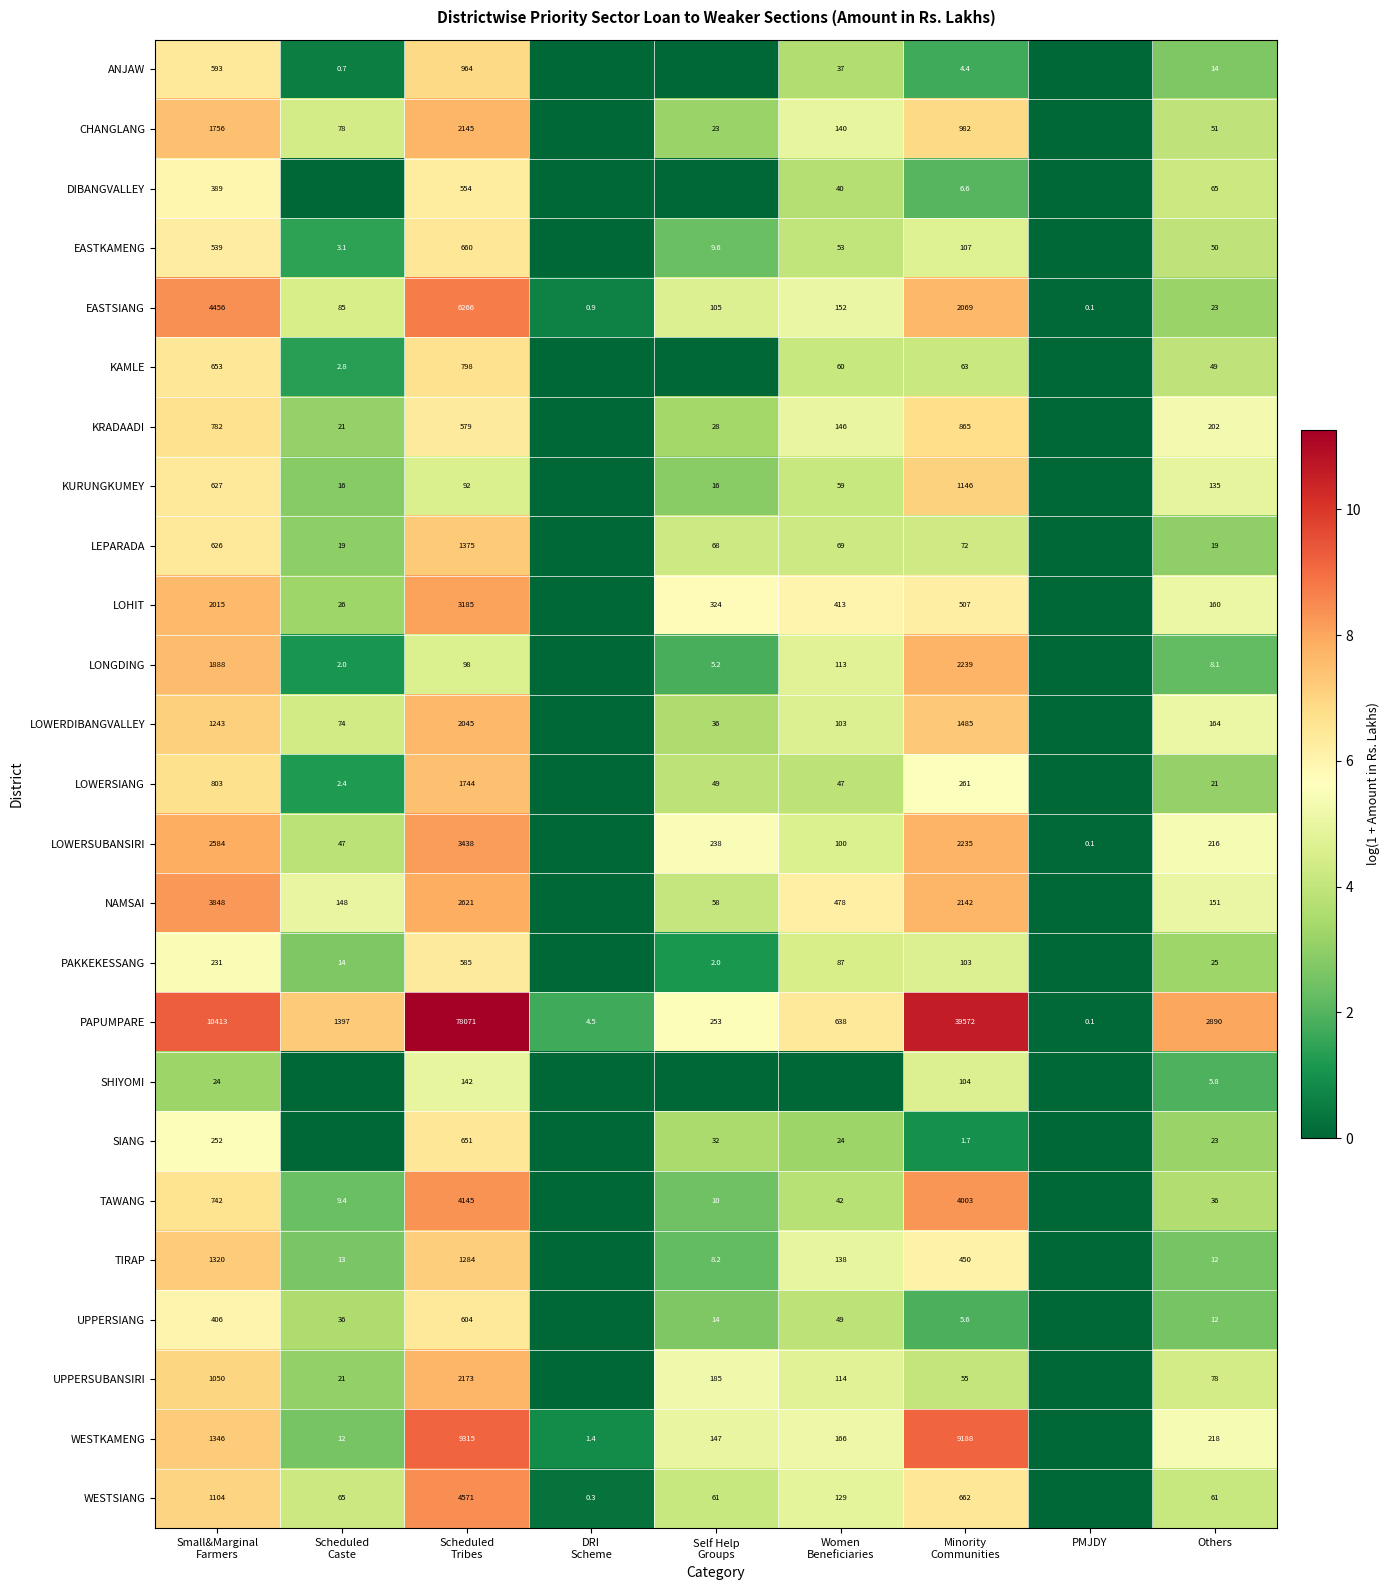

What is the average value of the EASTSIANG series?

1461.9